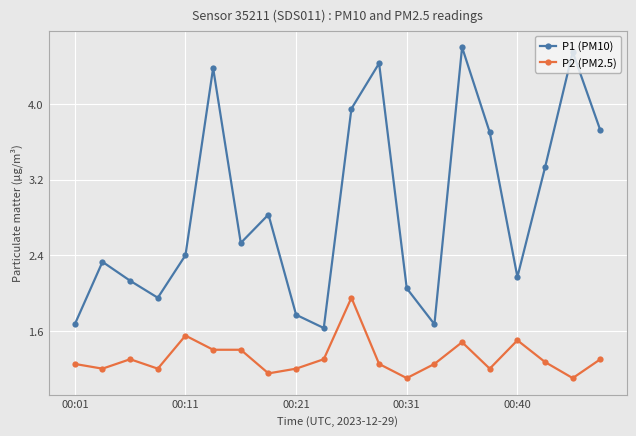

Rank the series by their average value, from highest to lowest.

P1 (PM10), P2 (PM2.5)